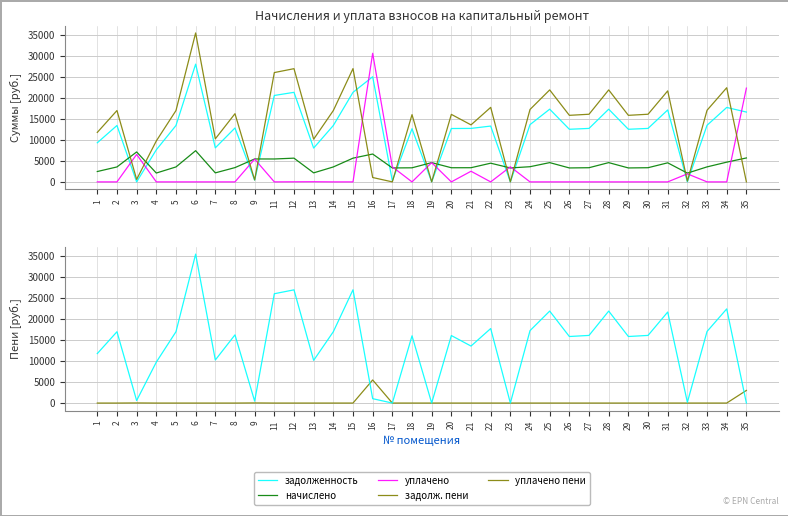

Read the задолженность value at 30.

12711.6